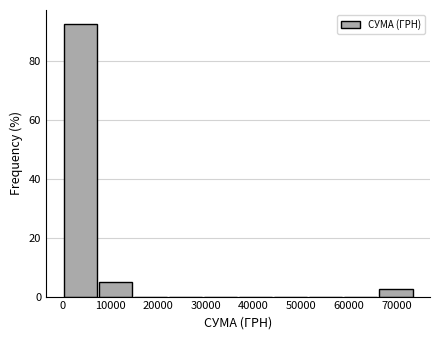

How tall is the bar that spans 0 to 7000 on the x-axis? Neither the bar edges nor the heights are printed on the chart, so give them approximately, as read against the axes.

92